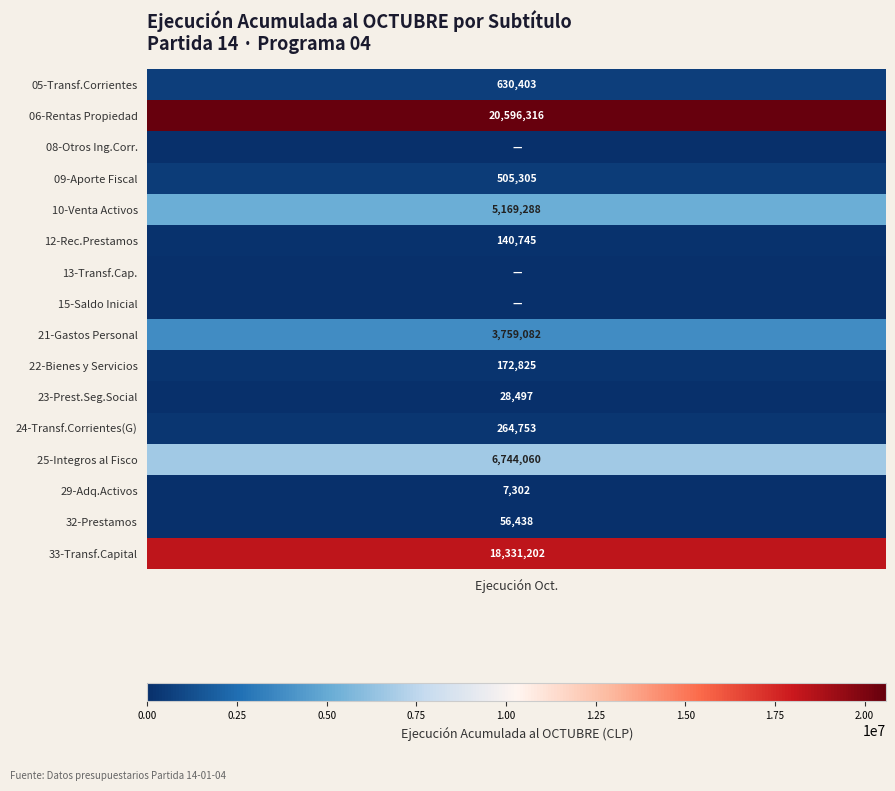

What is the highest value of the 06 series?

20596316